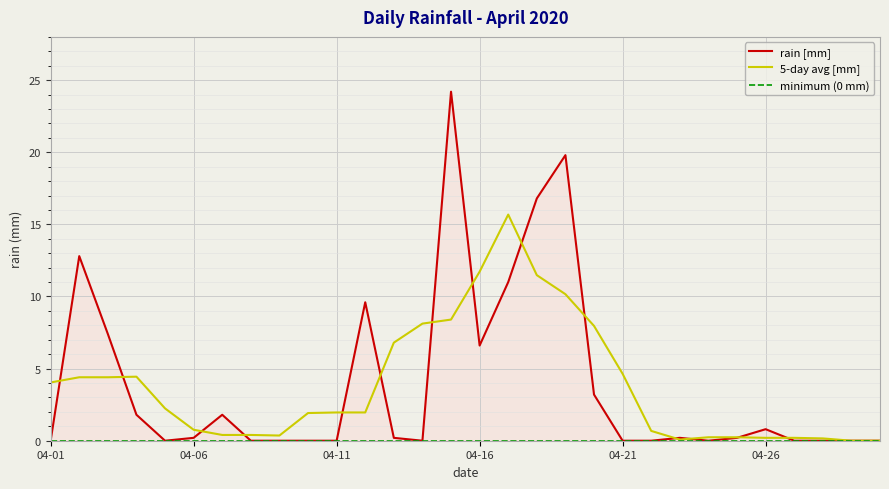

What is the change in value from 04-01 to 04-06?

+0.2